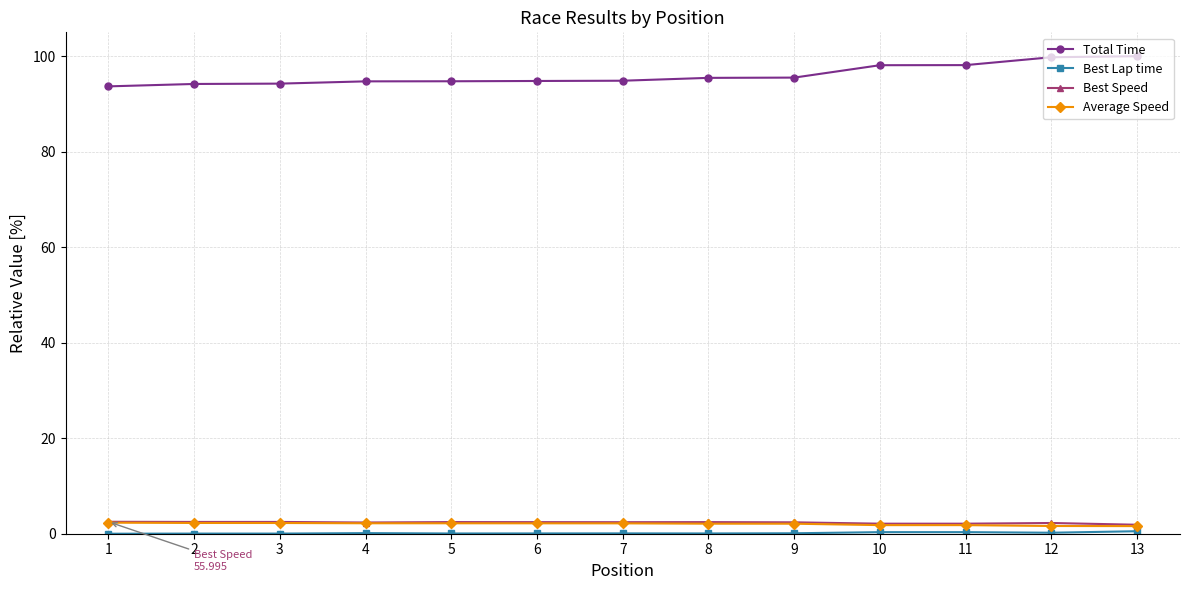

Which series has the largest total across all categories?

Total Time